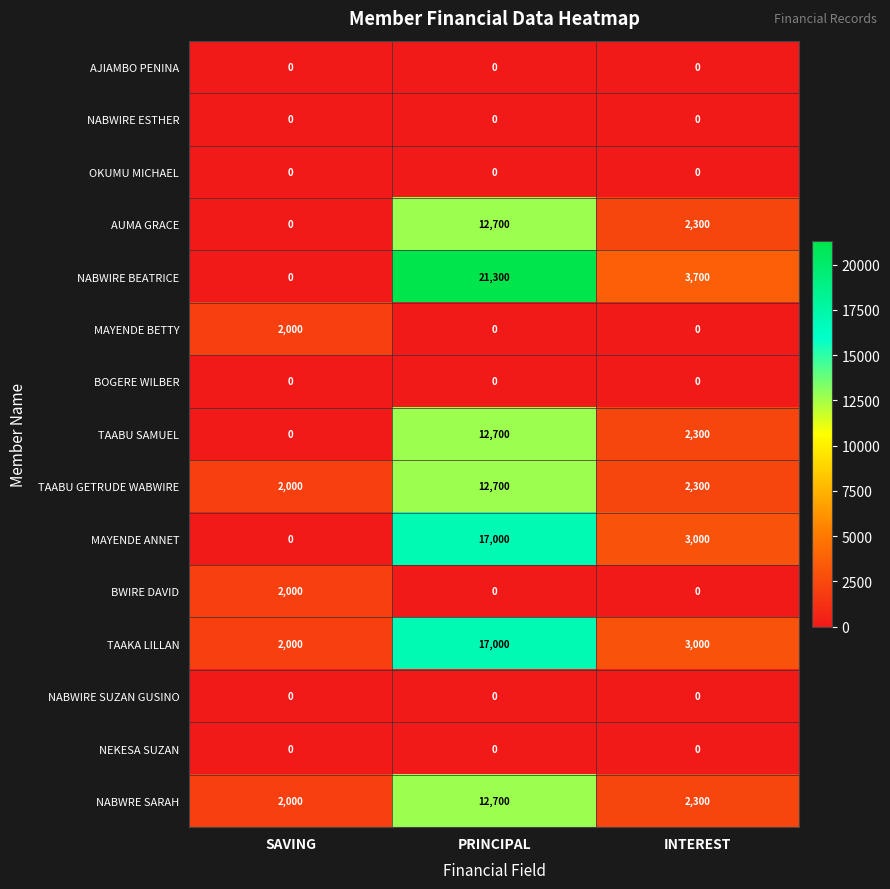

List the labels in order of TAABU SAMUEL value, largest first.

PRINCIPAL, INTEREST, SAVING